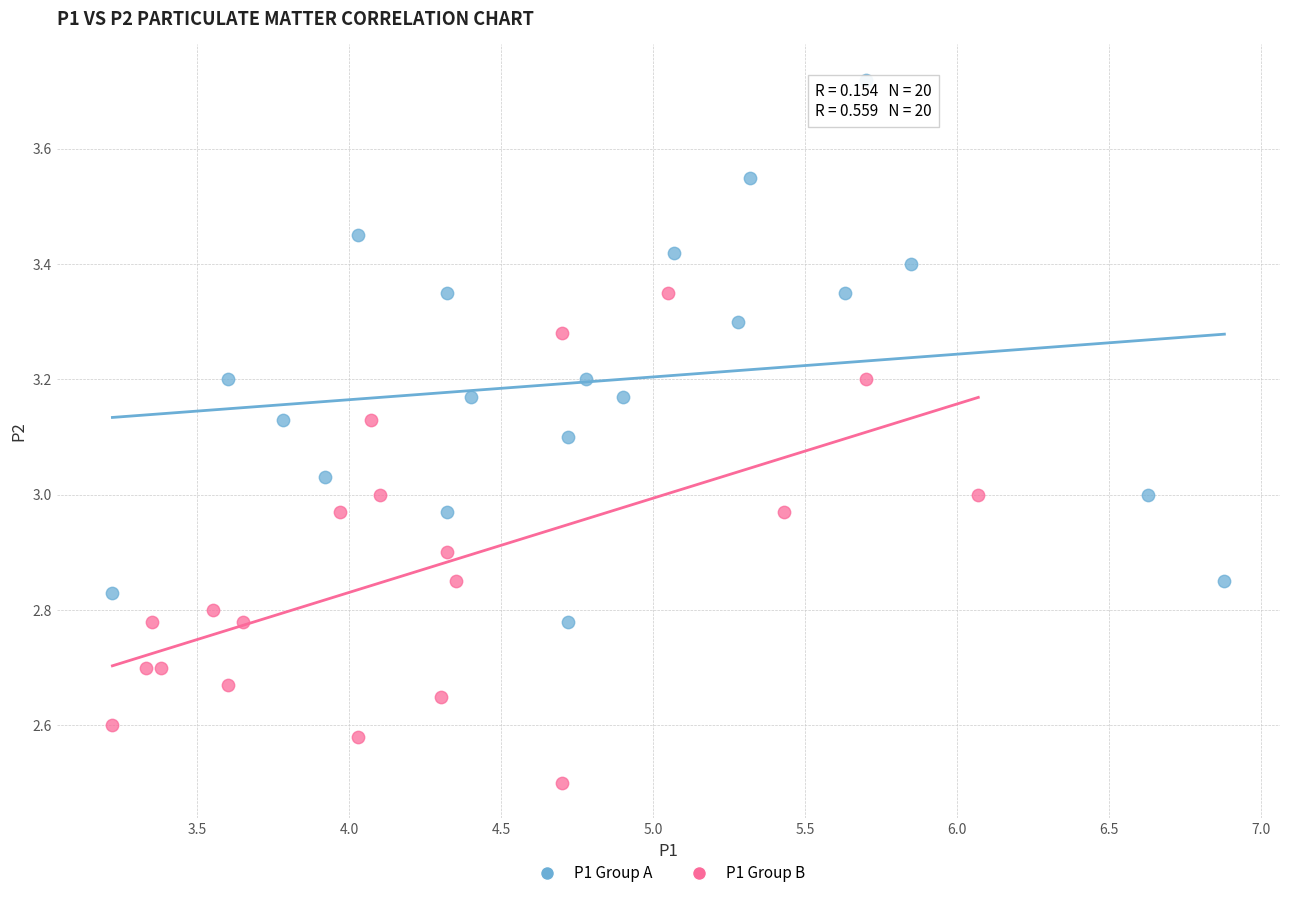

Which series has the widest spread of Y values?

P1 Group A